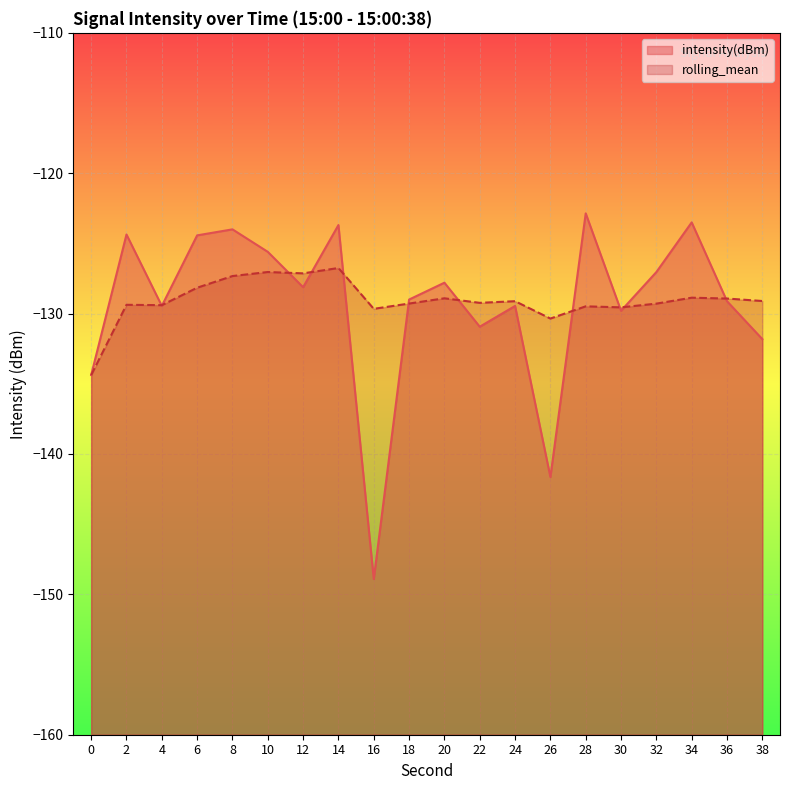

List the series in order of their peak value, lowest first.

rolling_mean, intensity(dBm)